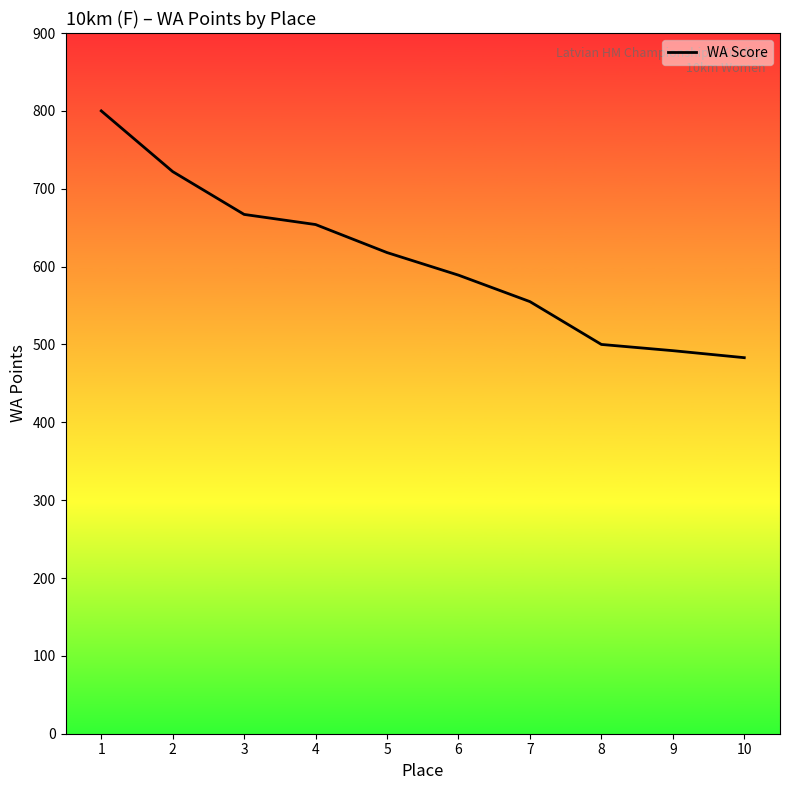

List the labels in order of value, largest first.

1, 2, 3, 4, 5, 6, 7, 8, 9, 10